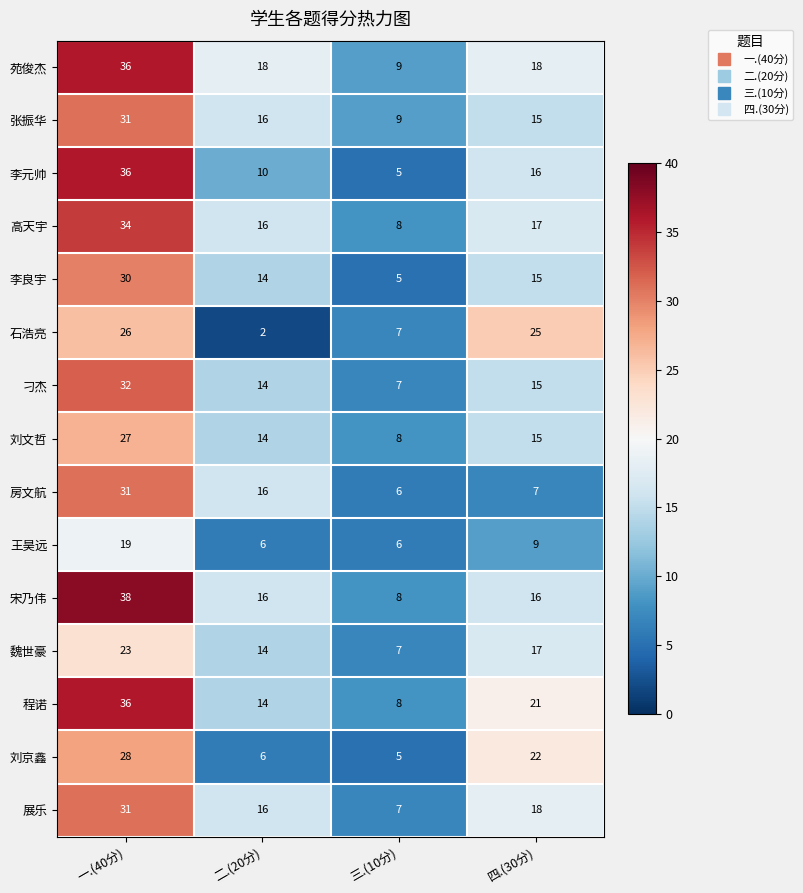

At which label does 程诺 first exceed 21?

一.(40分)